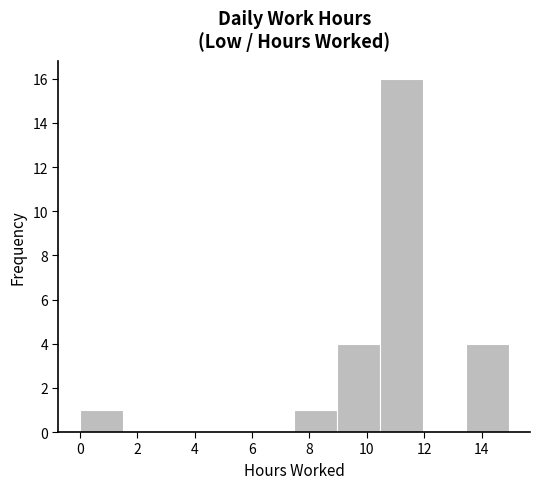

Reading left to right, list every bar in this chart as the range it spans on the x-axis followed by its height. Neither the bar edges nor the heights are printed on the chart, so give them approximately, as read against the axes.

0.0 to 1.4: 1
1.4 to 3.0: 0
3.0 to 4.4: 0
4.4 to 6.0: 0
6.0 to 7.4: 0
7.4 to 9.0: 1
9.0 to 10.4: 4
10.4 to 12.0: 16
12.0 to 13.4: 0
13.4 to 15.0: 4